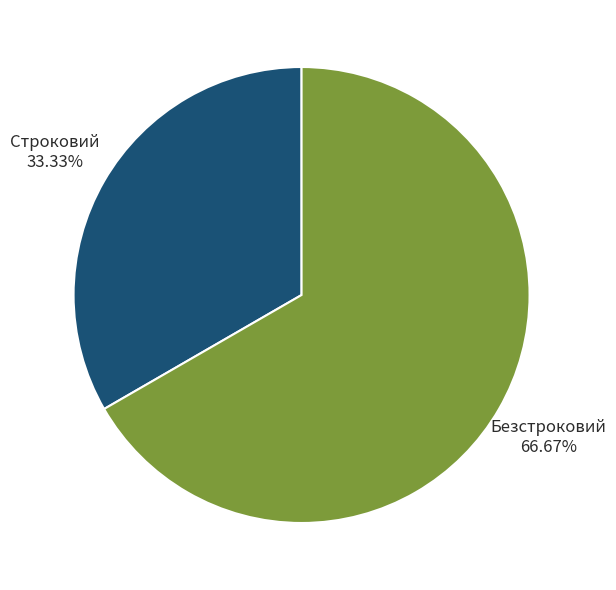

Do Безстроковий and Строковий together represent more than half of the pie?

Yes